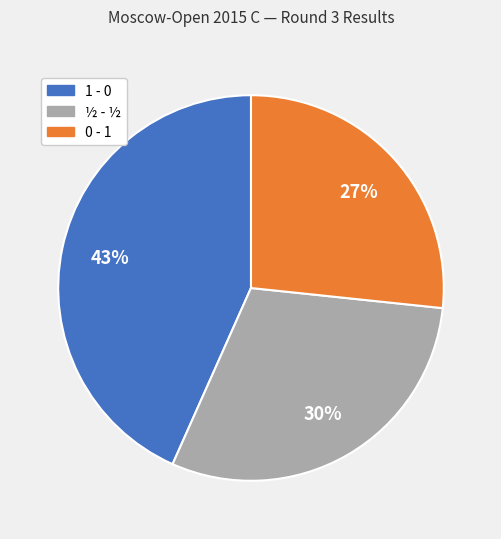

To the nearest percent, what is the average slice percentage?

33%